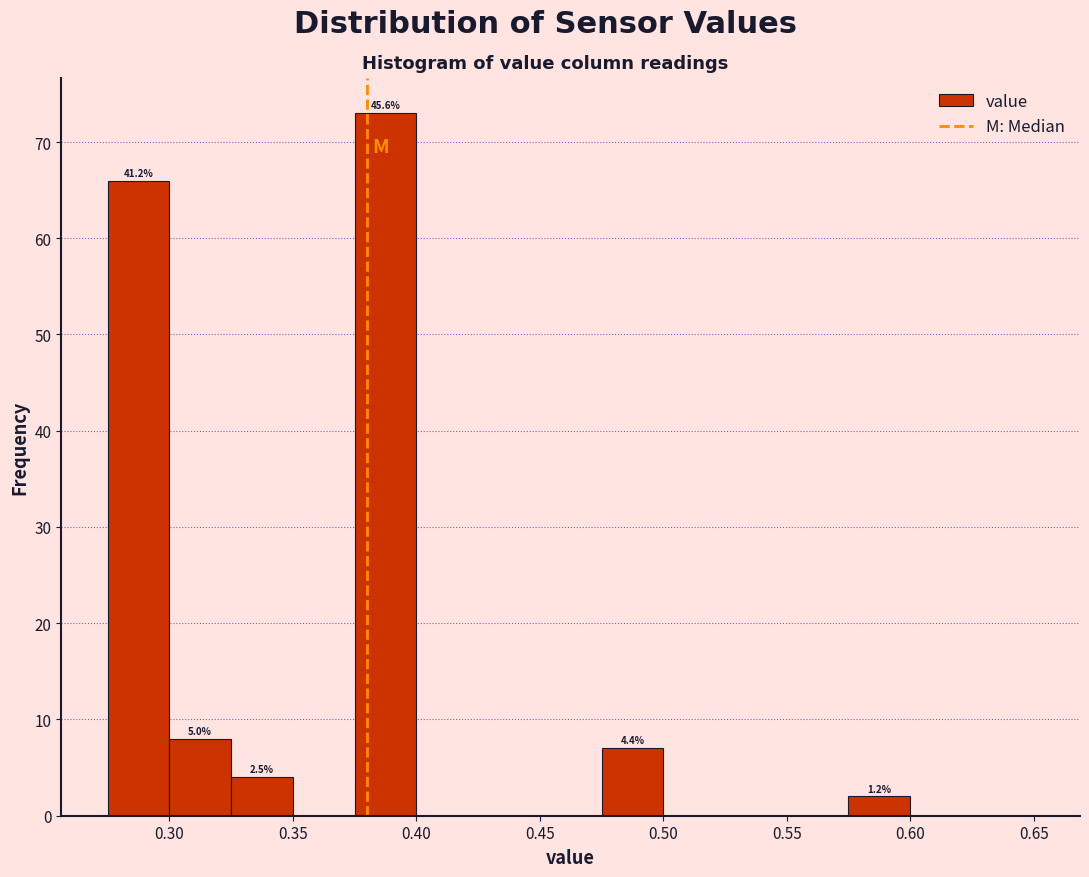

Which range on the x-axis has the tallest bar?

0.375 to 0.400